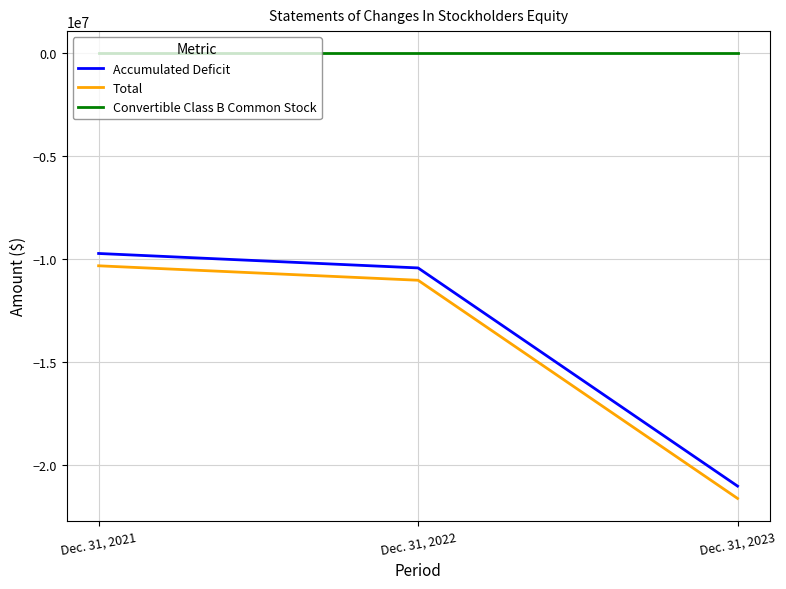

Reading left to right, extract all data points from this chart.

Accumulated Deficit: -9726215	-10428727	-21033991
Total: -10325035	-11027547	-21632811
Convertible Class B Common Stock: 1045	1045	1045